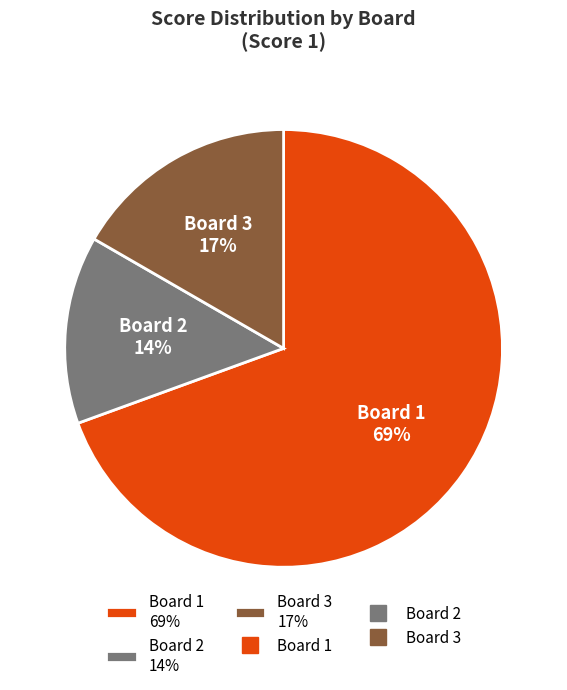

Count the number of slices in the pie.

3